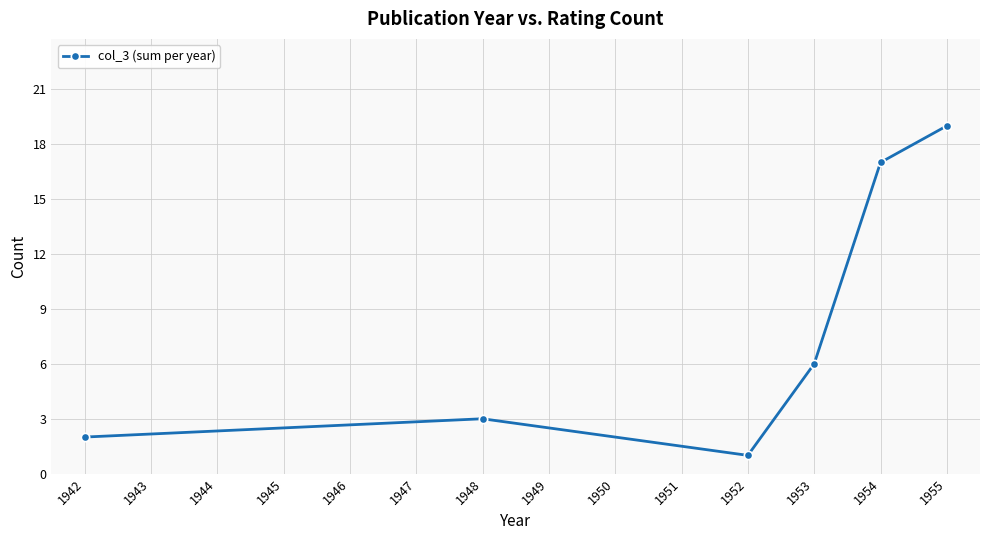

Which label corresponds to the largest value in the chart?

1955